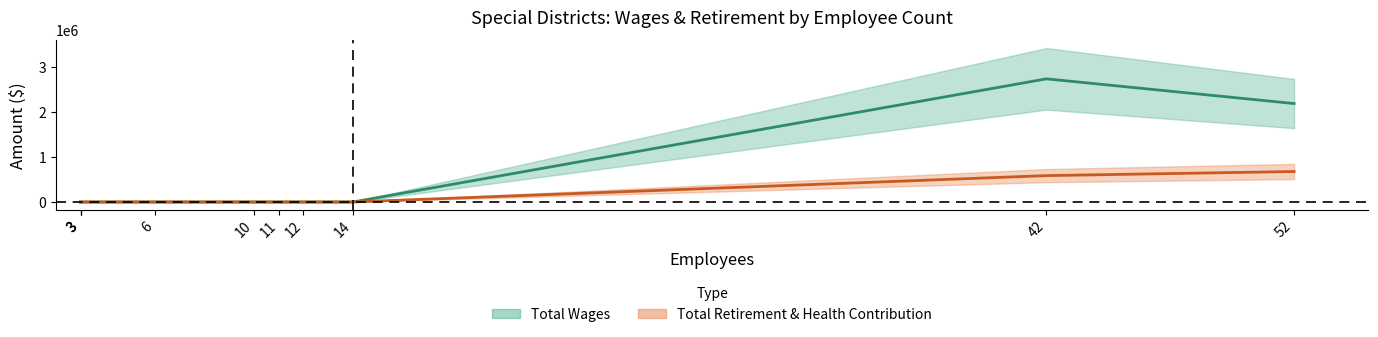

At which category does Total Wages reach its first local peak?

42